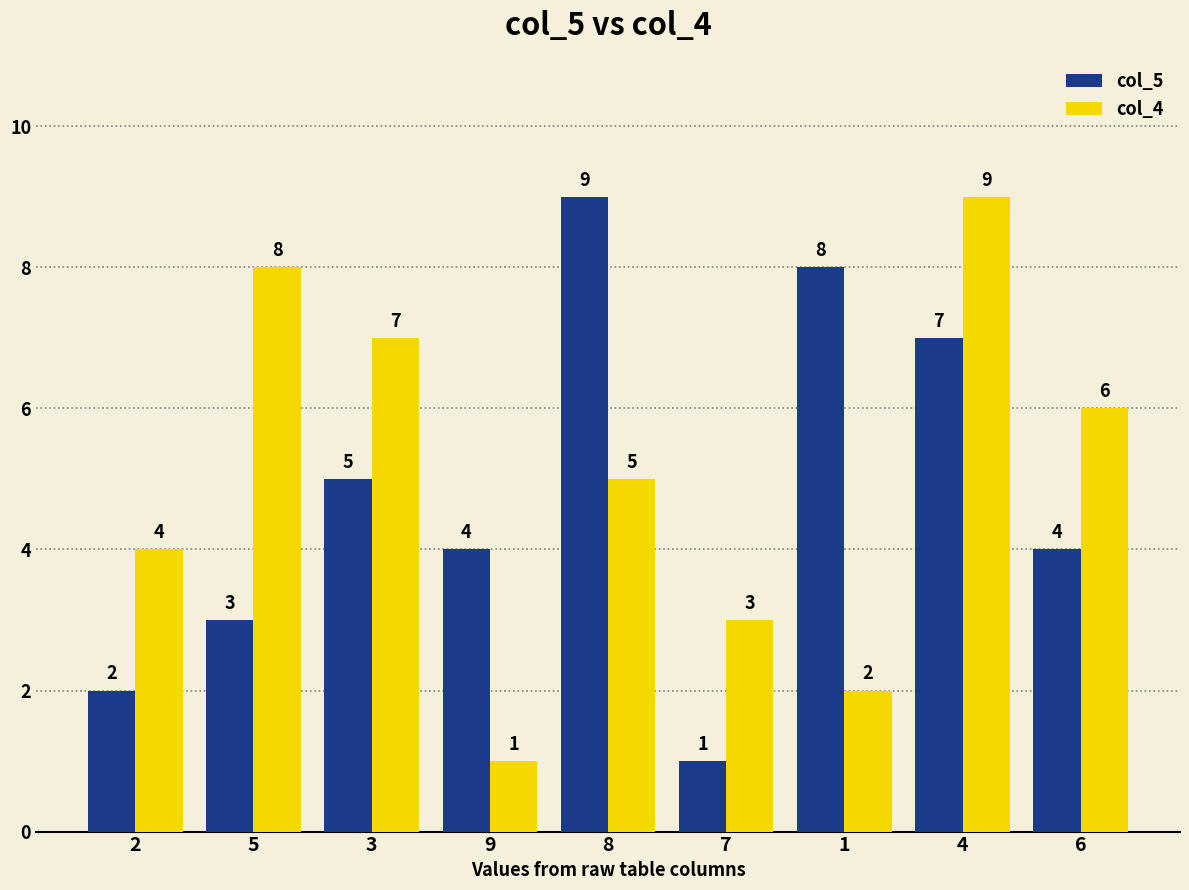

At 6, list the series in order from largest to smallest.

col_4, col_5